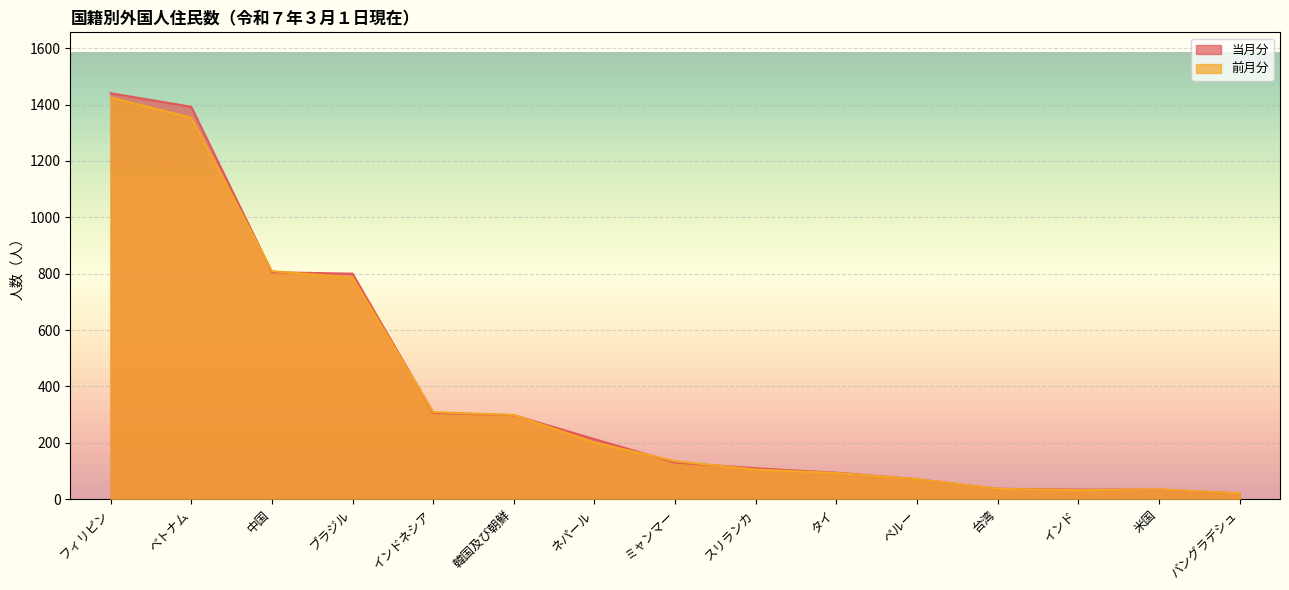

List the labels in order of 前月分 value, smallest first.

バングラデシュ, インド, 米国, 台湾, ペルー, タイ, スリランカ, ミャンマー, ネパール, 韓国及び朝鮮, インドネシア, ブラジル, 中国, ベトナム, フィリピン